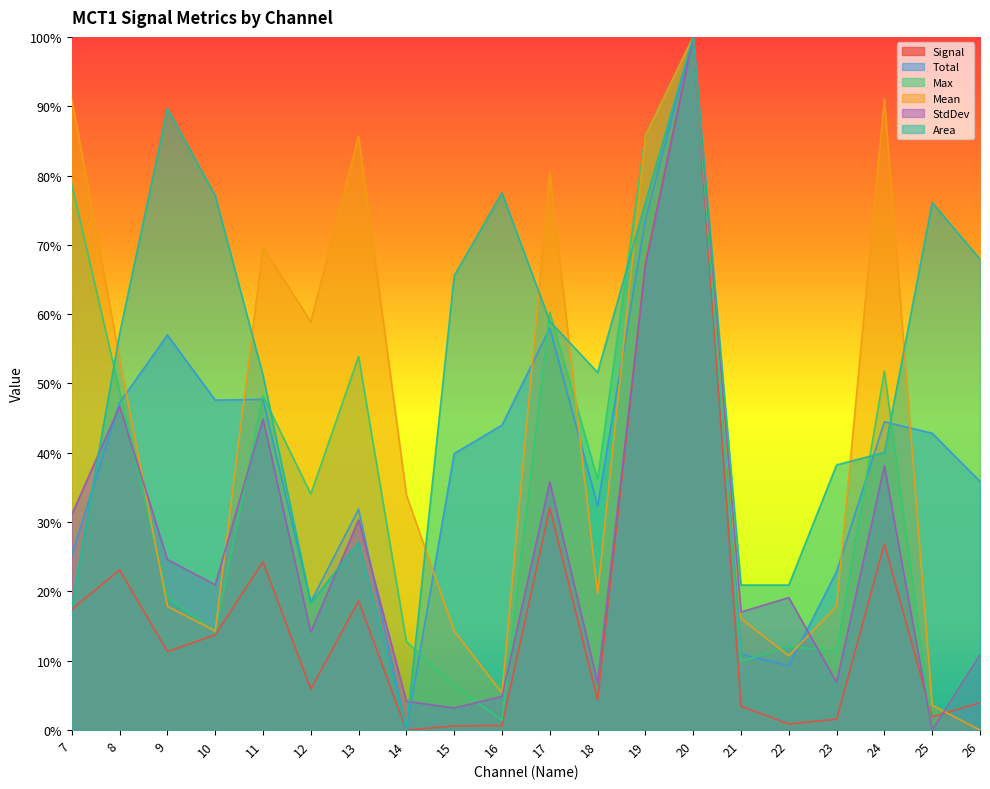

Reading left to right, list all the values displayed in this chart.

Signal: 7=0.2	8=0.2	9=0.1	10=0.1	11=0.2	12=0.1	13=0.2	14=0.0	15=0.0	16=0.0	17=0.3	18=0.0	19=0.7	20=1.0	21=0.0	22=0.0	23=0.0	24=0.3	25=0.0	26=0.0
Total: 7=0.3	8=0.5	9=0.6	10=0.5	11=0.5	12=0.2	13=0.3	14=0.0	15=0.4	16=0.4	17=0.6	18=0.3	19=0.7	20=1.0	21=0.1	22=0.1	23=0.2	24=0.4	25=0.4	26=0.4
Max: 7=0.8	8=0.5	9=0.2	10=0.1	11=0.5	12=0.3	13=0.5	14=0.1	15=0.1	16=0.0	17=0.6	18=0.4	19=0.9	20=1.0	21=0.1	22=0.1	23=0.1	24=0.5	25=0.0	26=0.1
Mean: 7=0.9	8=0.5	9=0.2	10=0.1	11=0.7	12=0.6	13=0.9	14=0.3	15=0.1	16=0.1	17=0.8	18=0.2	19=0.9	20=1.0	21=0.2	22=0.1	23=0.2	24=0.9	25=0.0	26=0.0
StdDev: 7=0.3	8=0.5	9=0.2	10=0.2	11=0.4	12=0.1	13=0.3	14=0.0	15=0.0	16=0.0	17=0.4	18=0.1	19=0.7	20=1.0	21=0.2	22=0.2	23=0.1	24=0.4	25=0.0	26=0.1
Area: 7=0.2	8=0.6	9=0.9	10=0.8	11=0.5	12=0.2	13=0.3	14=0.0	15=0.7	16=0.8	17=0.6	18=0.5	19=0.8	20=1.0	21=0.2	22=0.2	23=0.4	24=0.4	25=0.8	26=0.7